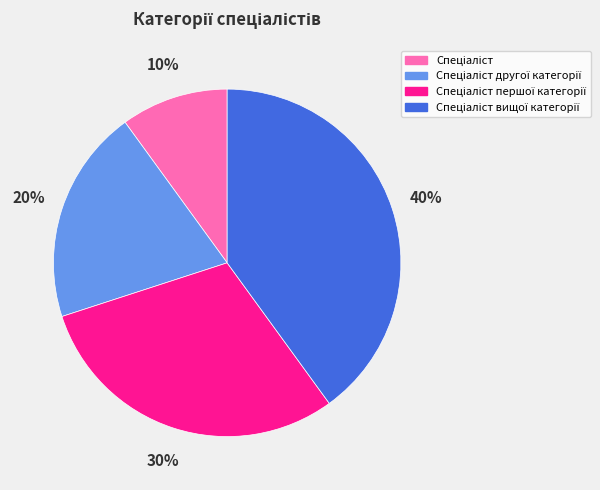

To the nearest percent, what is the difference between the largest and smallest slice percentages?

30%